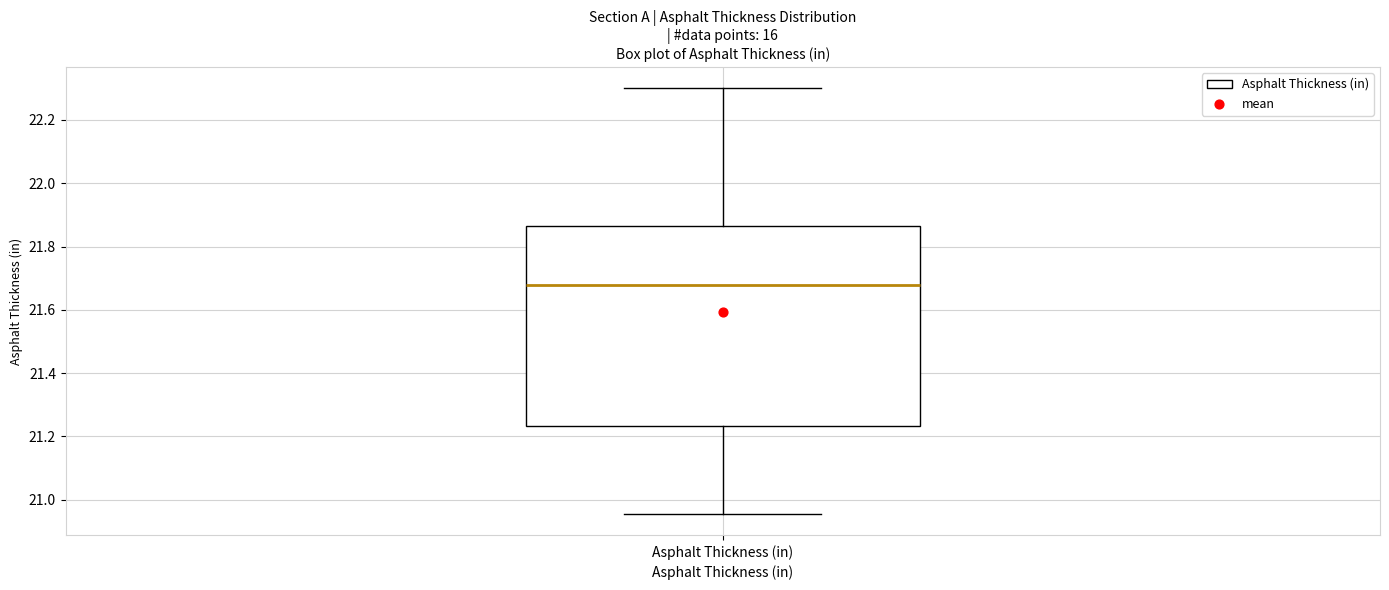

Transcribe this box plot: give where the median line is, the range the box spans, and where the two whiskers end, as read against the y-axis. The values are not printed on the chart, so give them approximately, as read against the axis.

median 21.68, box 21.24 to 21.86, whiskers 20.96 to 22.30